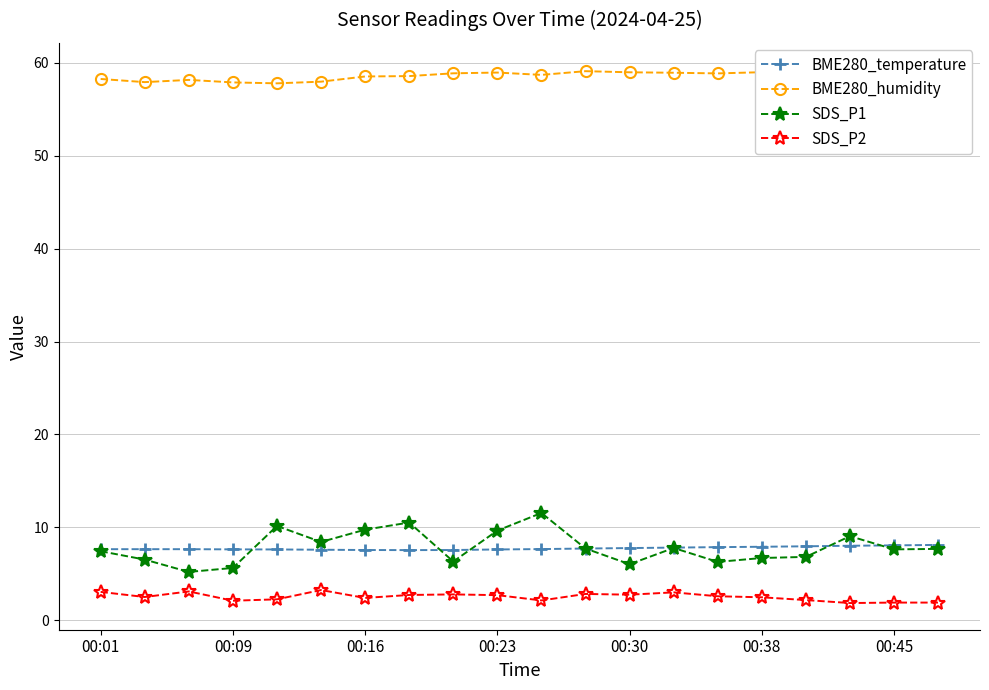

True or false: BME280_temperature and SDS_P2 intersect in this chart.

False